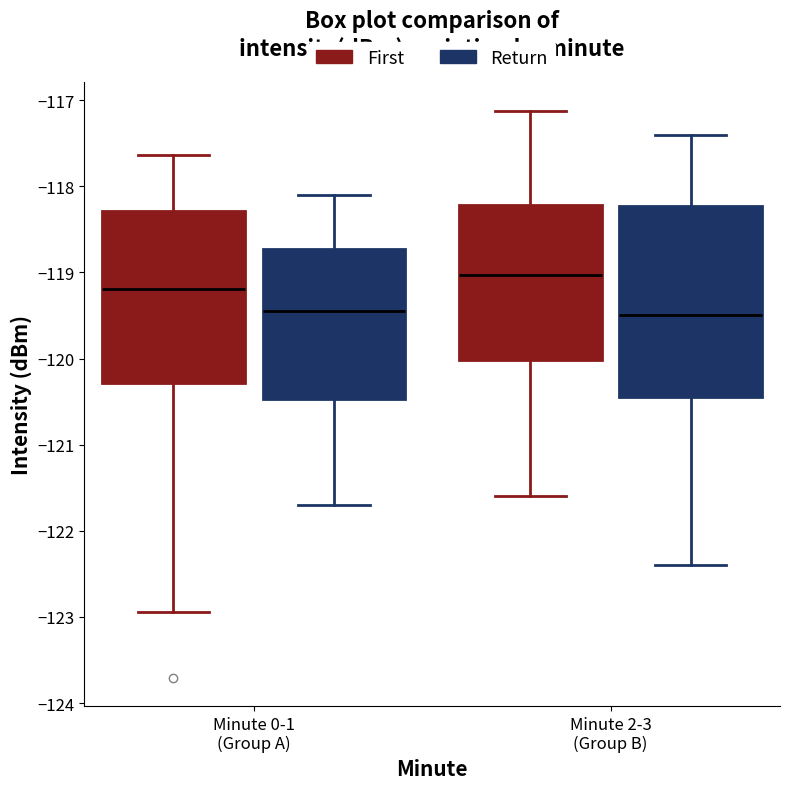

Comparing the boxes themselves (not the whiskers), which one is the tallest?

Minute 2-3 (Group B) (Return)